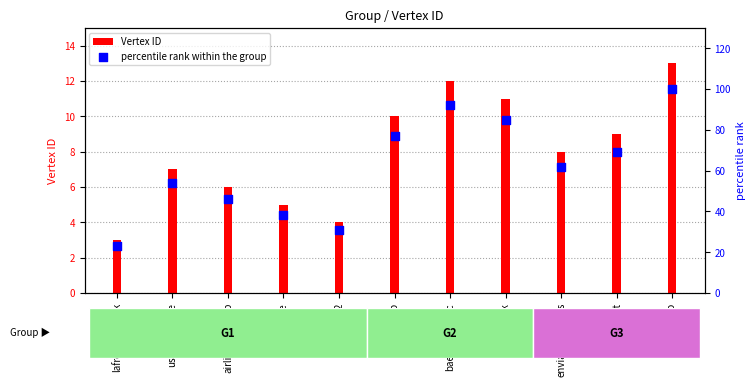

Which series has the largest Y range (max minus min)?

percentile rank within the group